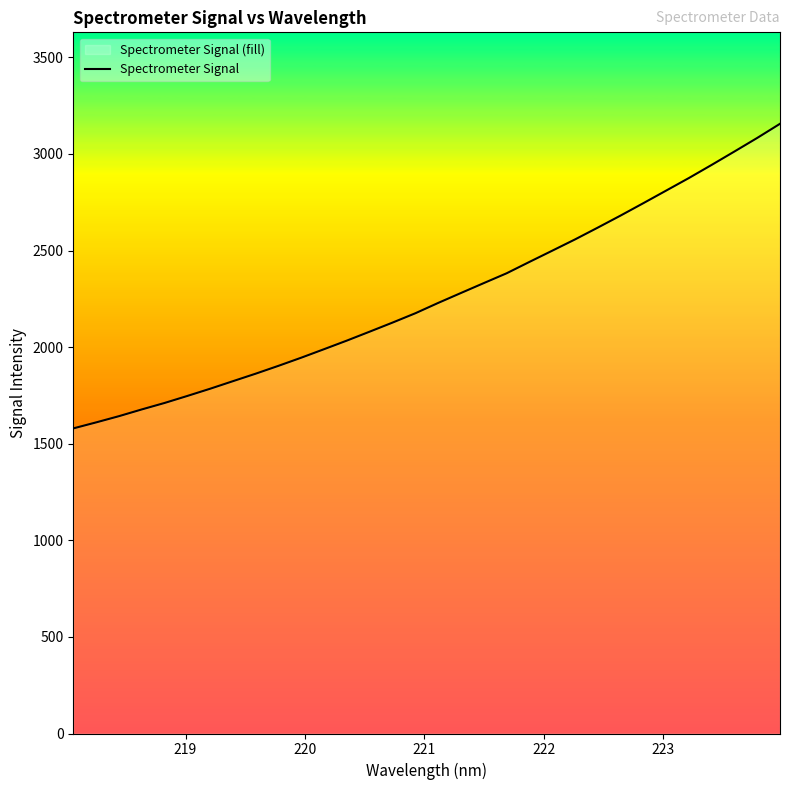

What is the maximum value shown in the chart?

3156.3